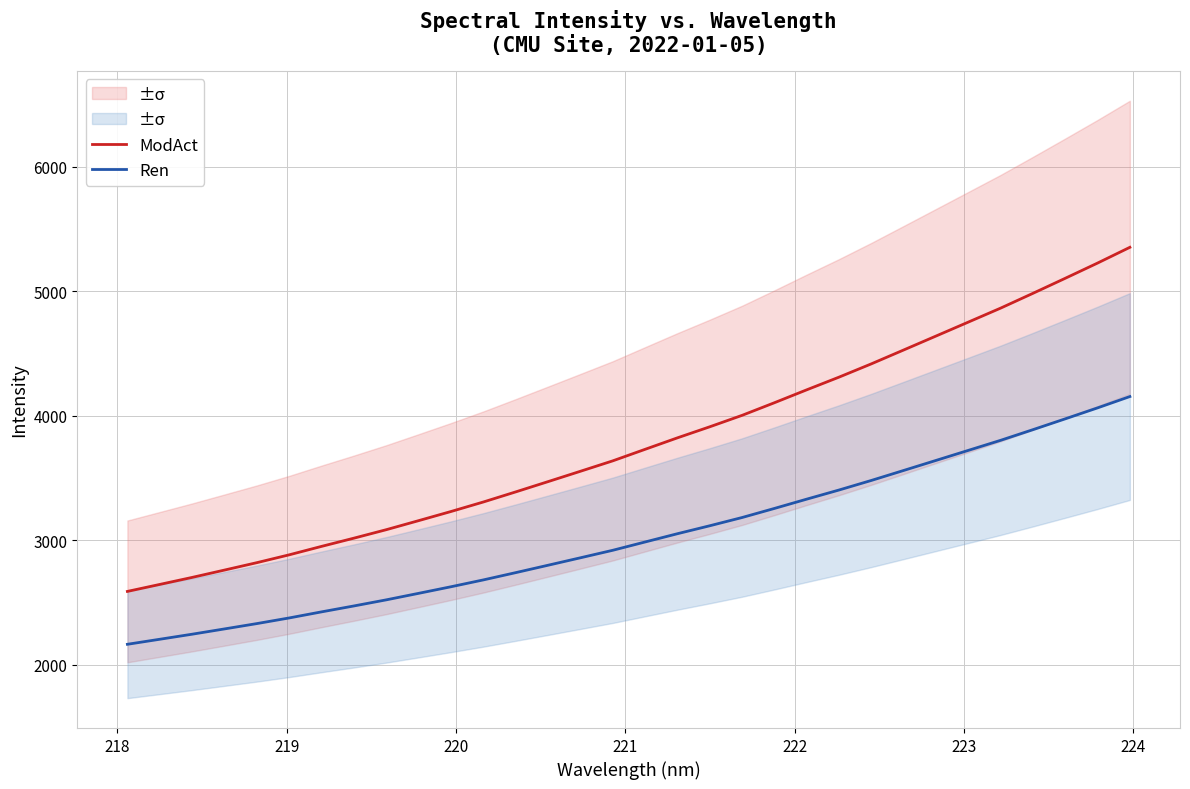

True or false: ModAct and Ren cross at least once.

False